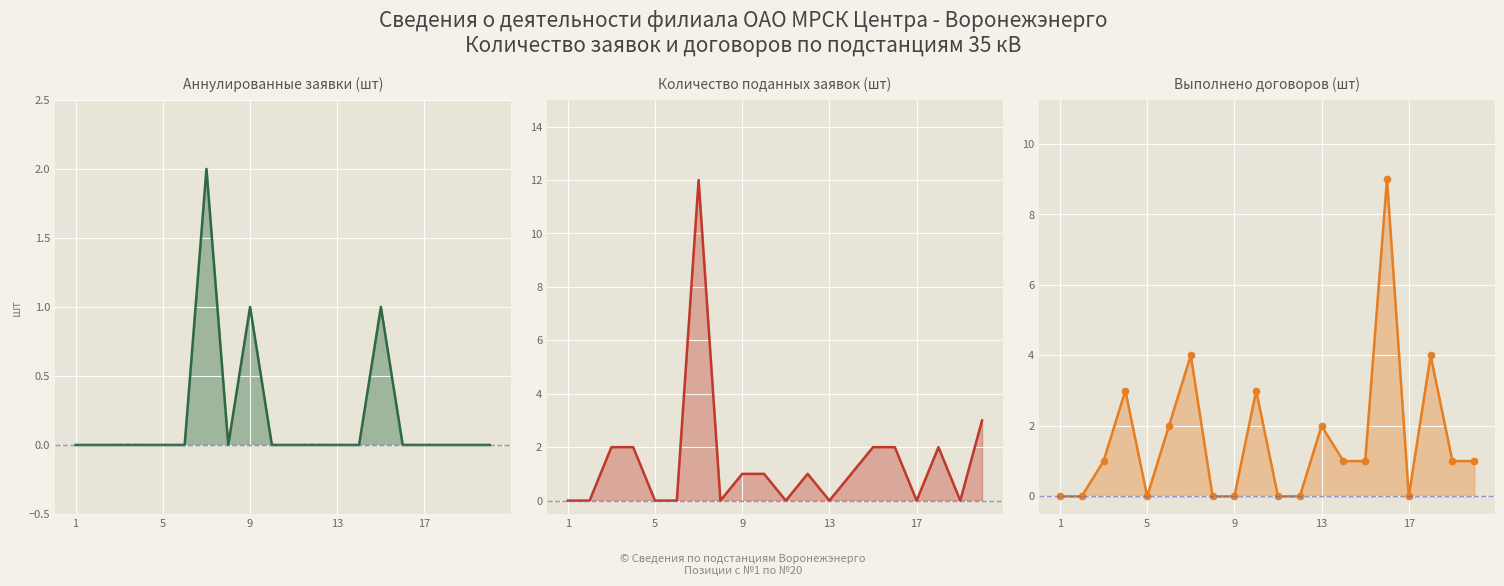

Which category has the lowest value in the Аннулированные заявки (шт) series?

1